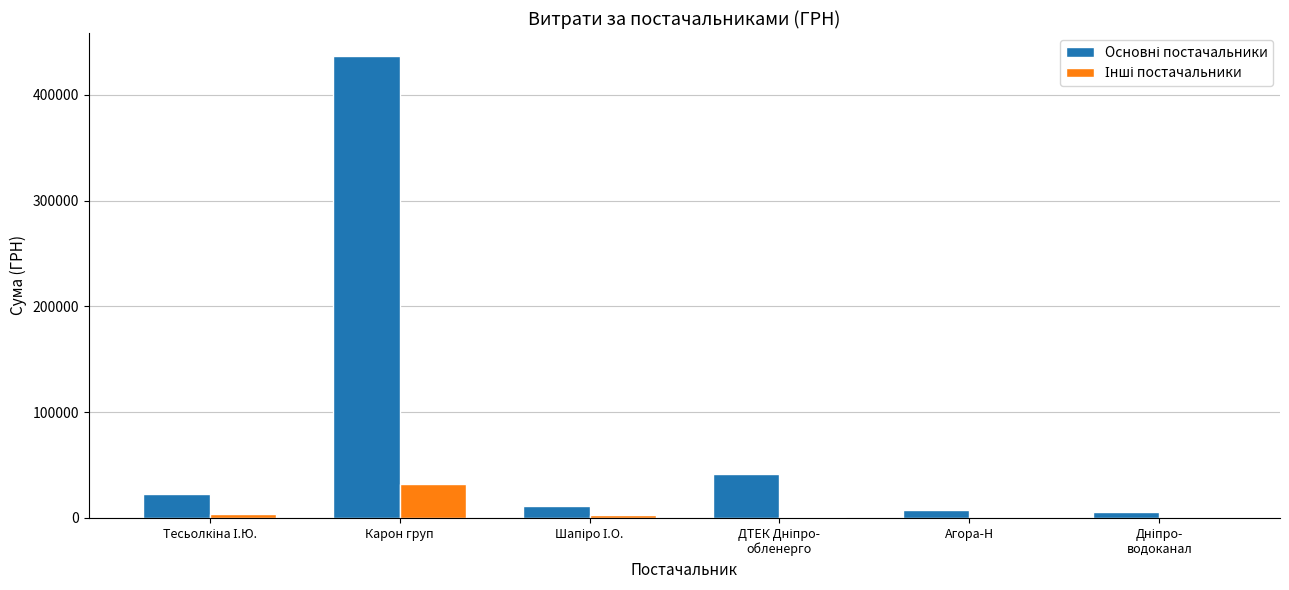

Which category has the highest value across all series?

Карон груп